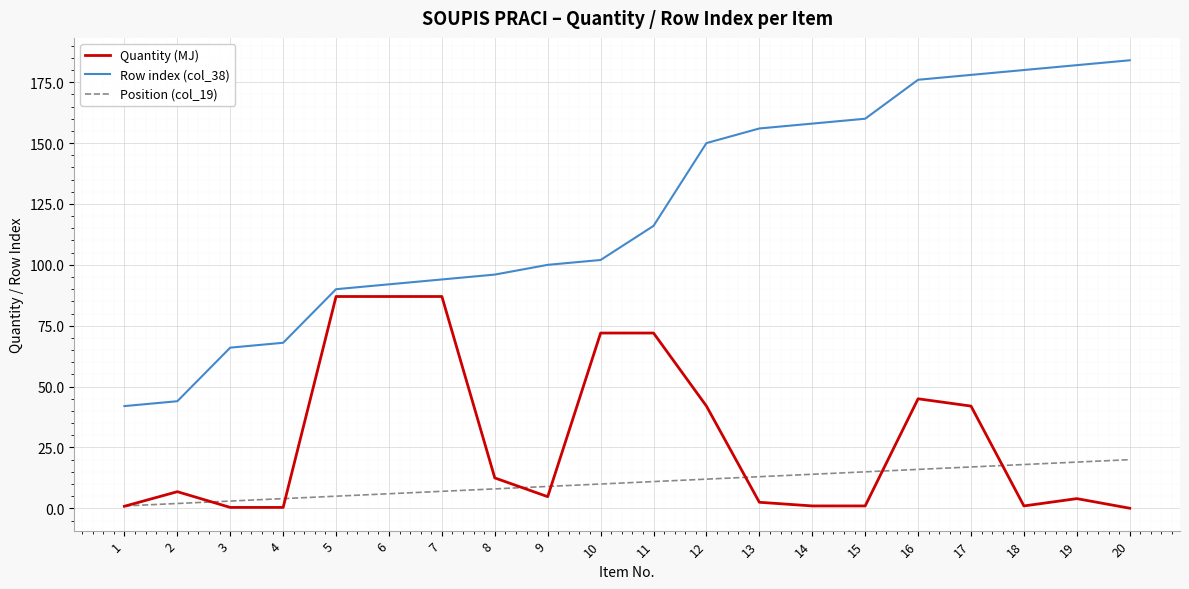

The Row index (col_38) series shows 68.0 at 4. True or false?

True